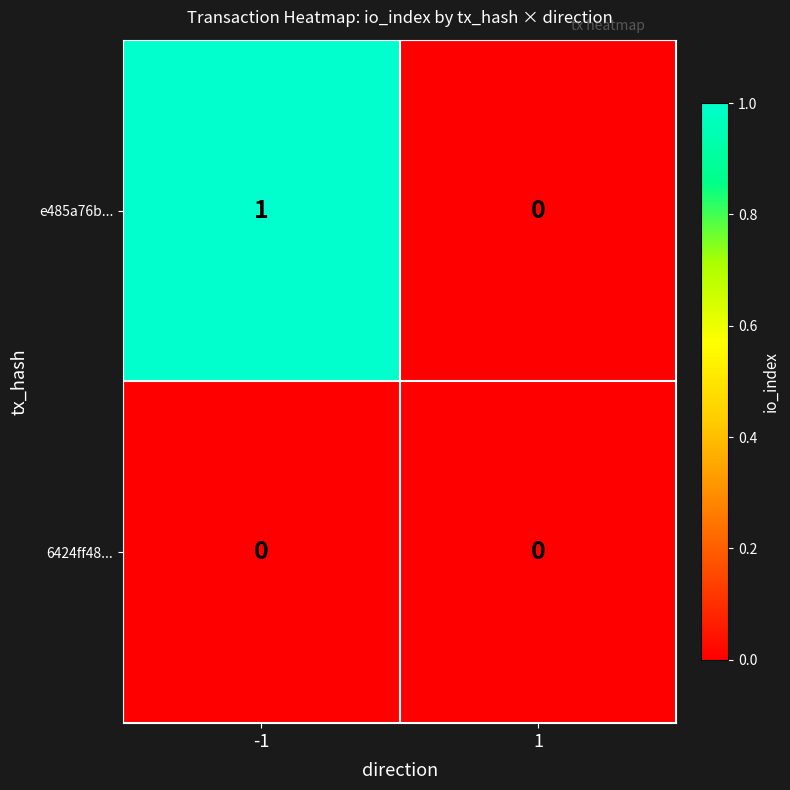

Which series has the widest spread of values?

e485a76b...